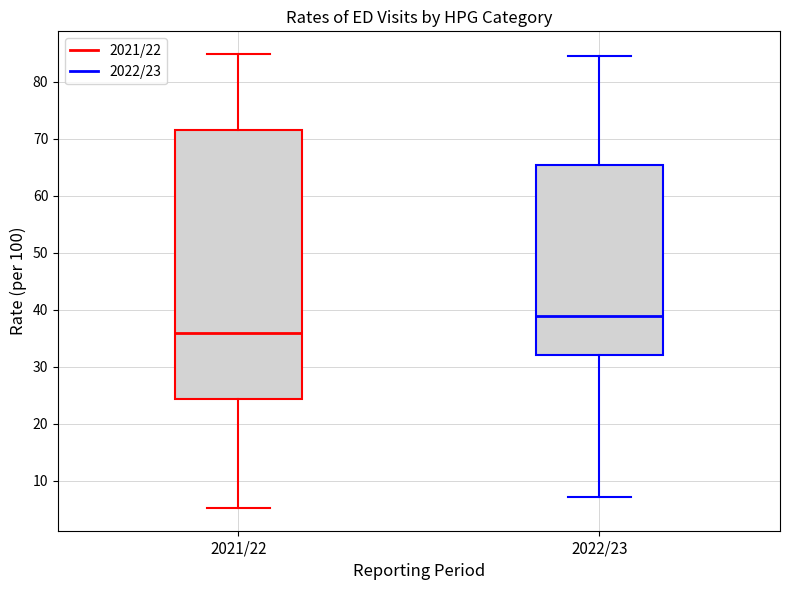

Which box has the highest median line?

2022/23